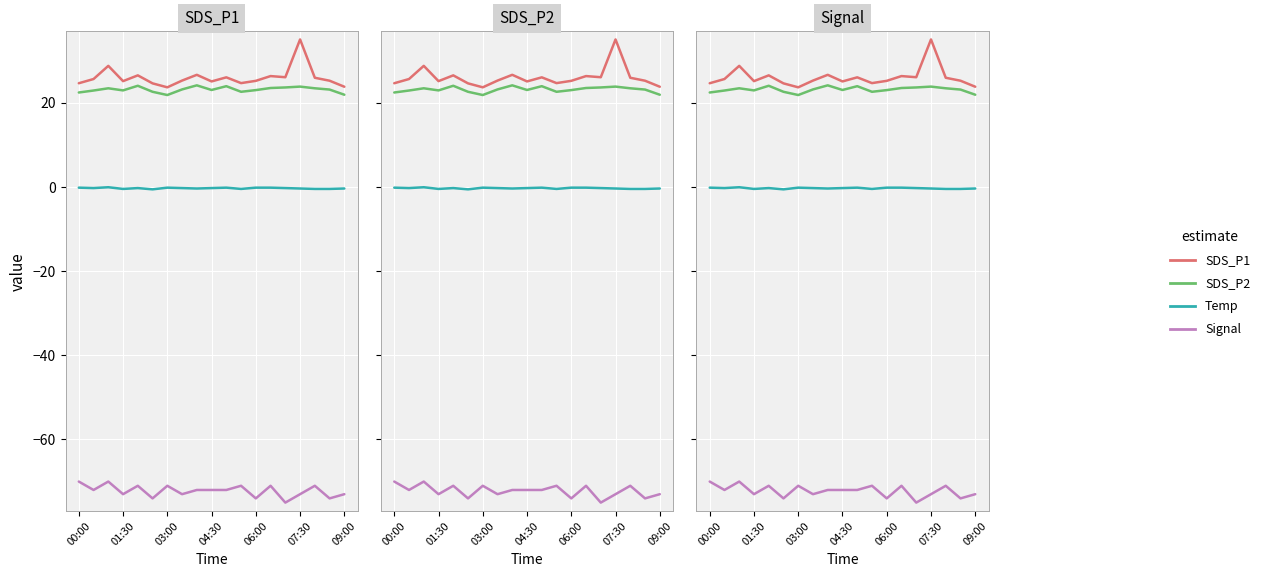

What is the smallest value displayed?

-75.0